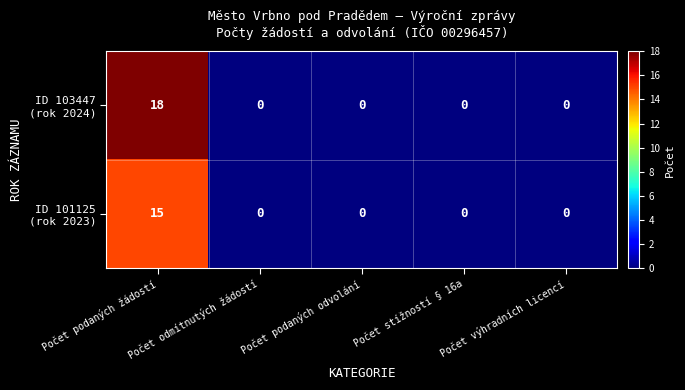

Count the number of data series in this chart.

2